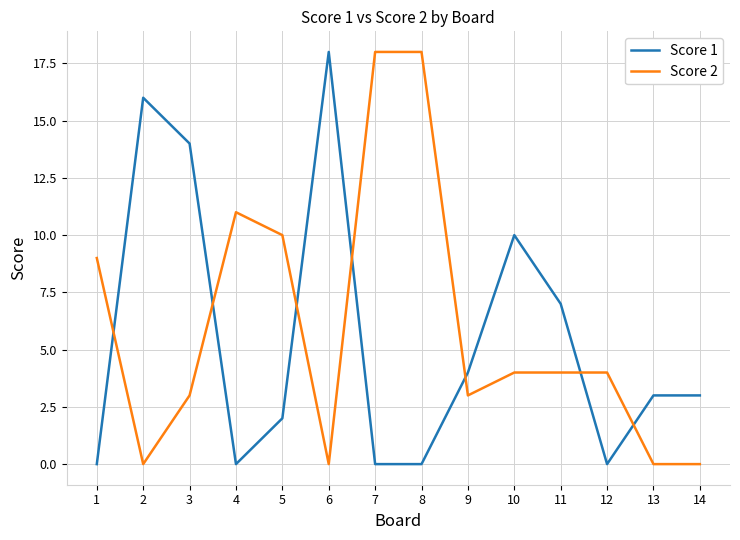

After their last crossing, which series has the higher values: Score 1 or Score 2?

Score 1